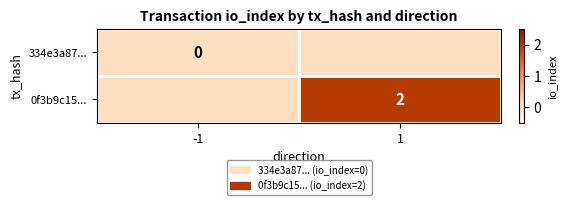

True or false: 0f3b9c15... has a value of 2 at 1.

True